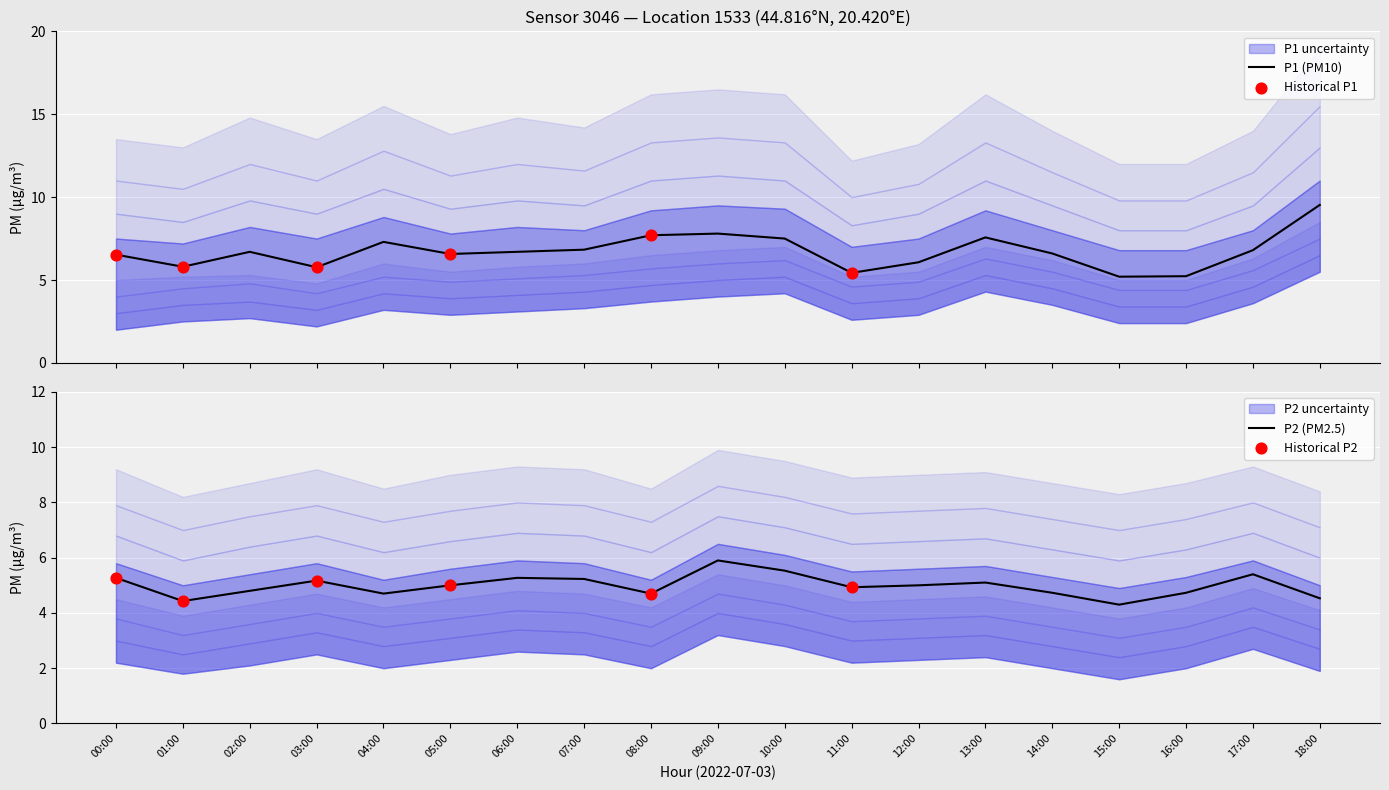

Is the value of P1 at 01:00 greater than the value of P2 at 08:00?

Yes